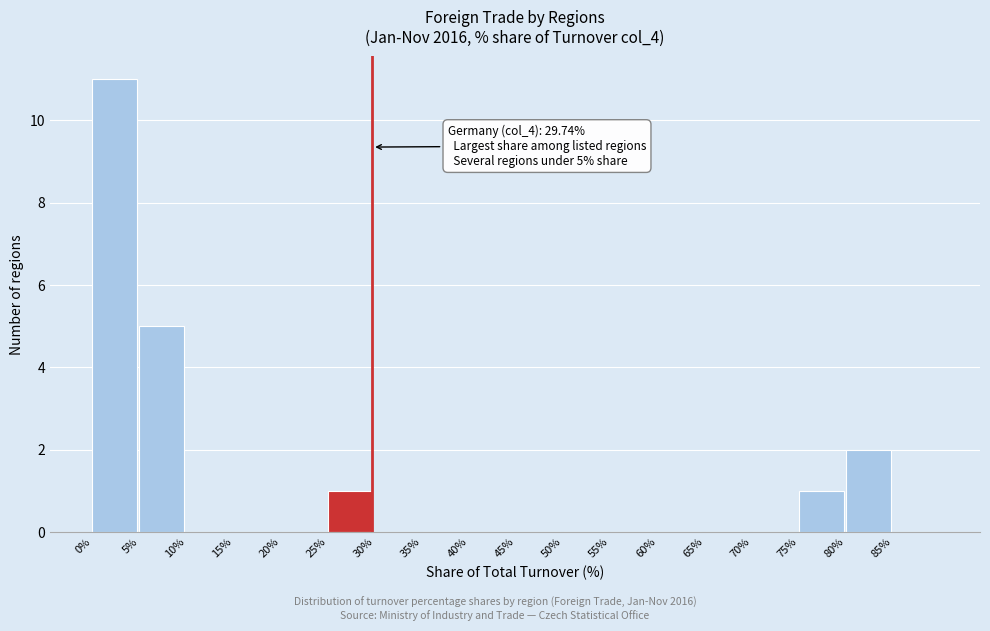

Over which range of the x-axis is the bar tallest?

0 to 5